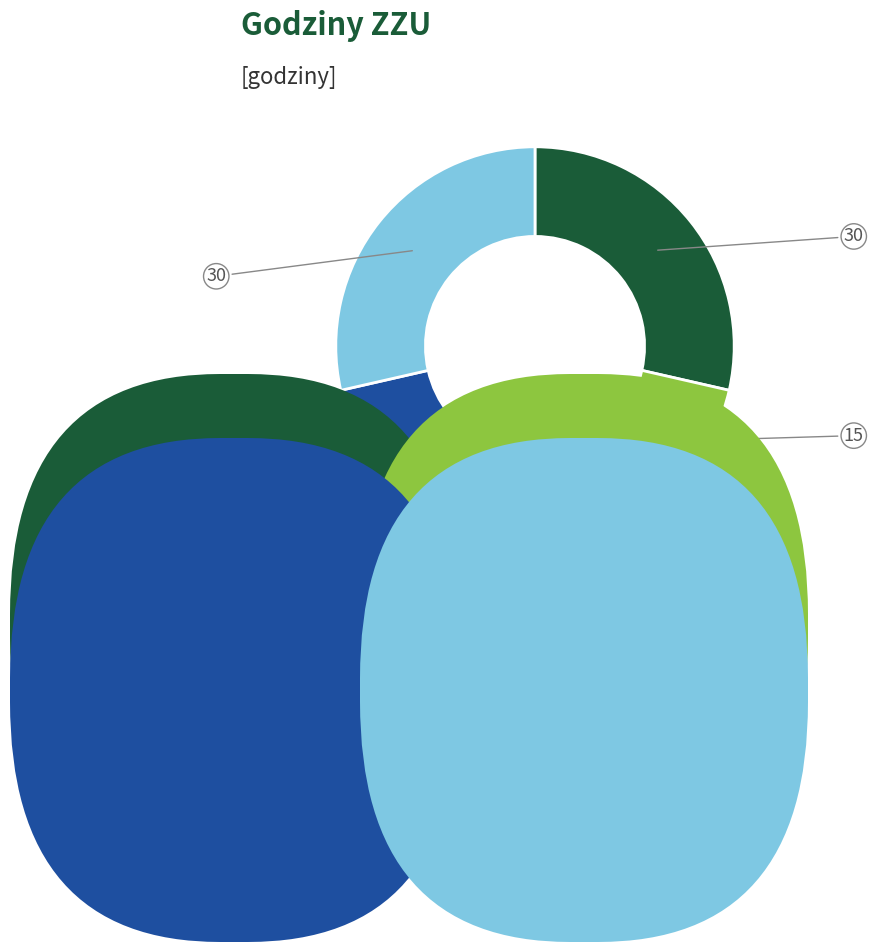

Is there a majority slice in this chart?

No